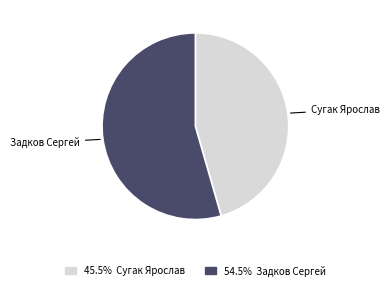

What is the largest slice in the pie chart?

Задков Сергей